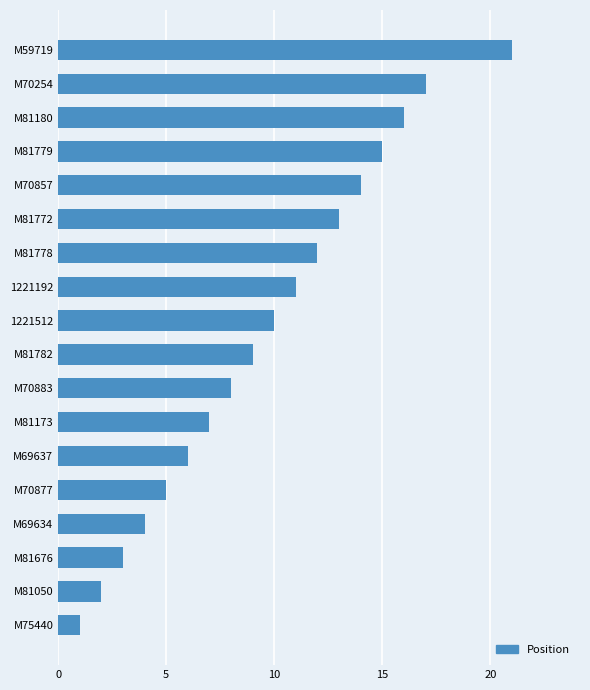

What is the change in value from 1221192 to M81050?

-9